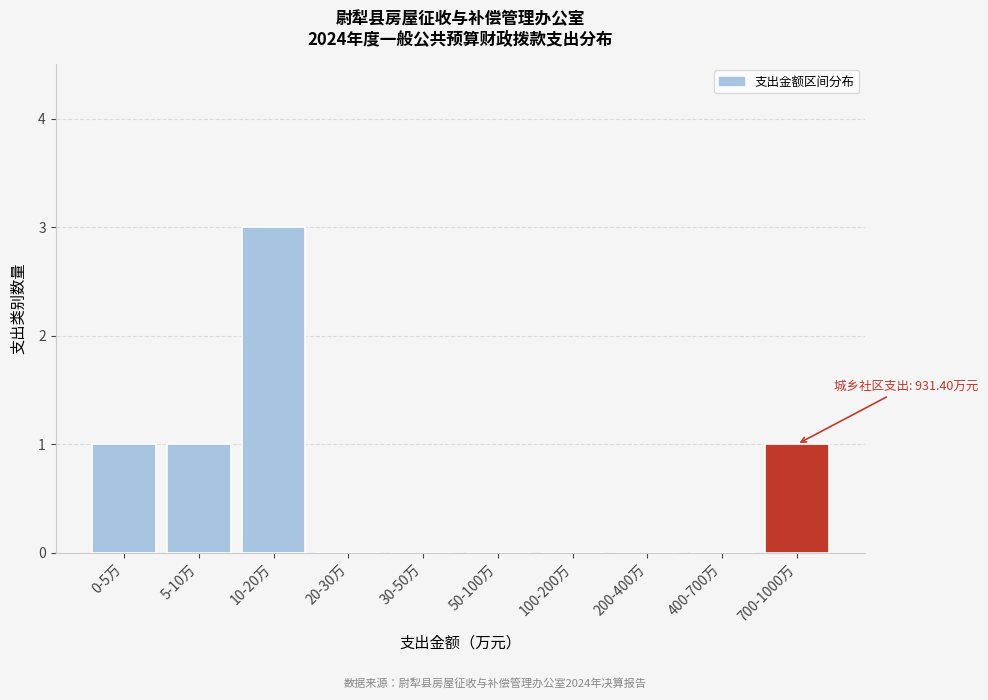

Reading left to right, transcribe all the data shown in this chart.

0-5万=1	5-10万=1	10-20万=3	20-30万=0	30-50万=0	50-100万=0	100-200万=0	200-400万=0	400-700万=0	700-1000万=1